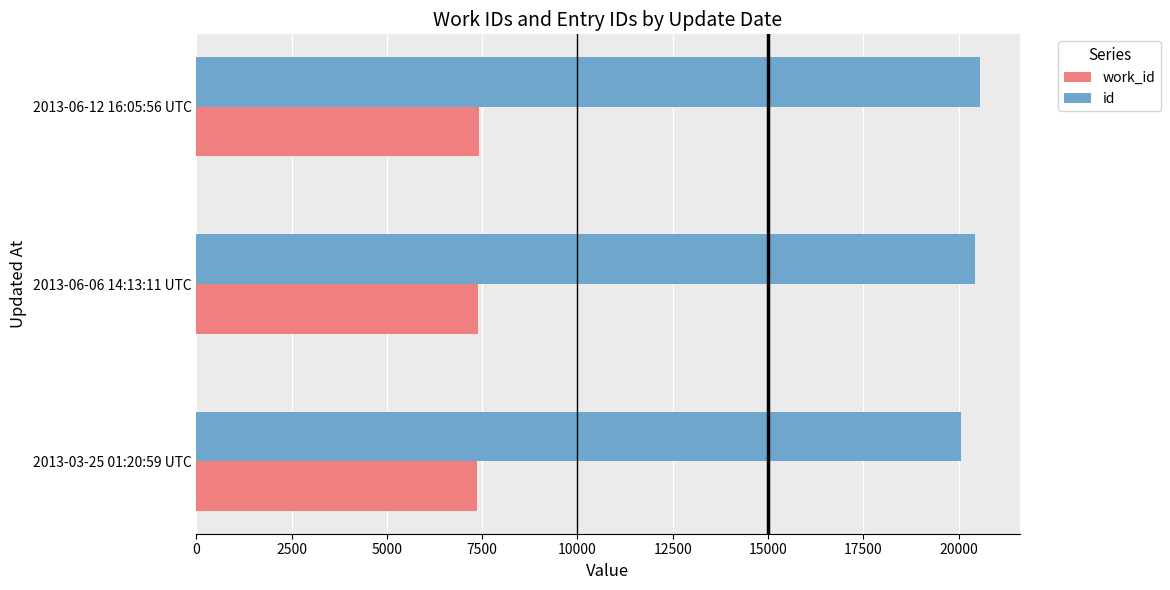

The value of id at 2013-06-06 14:13:11 UTC is 32058. True or false?

False